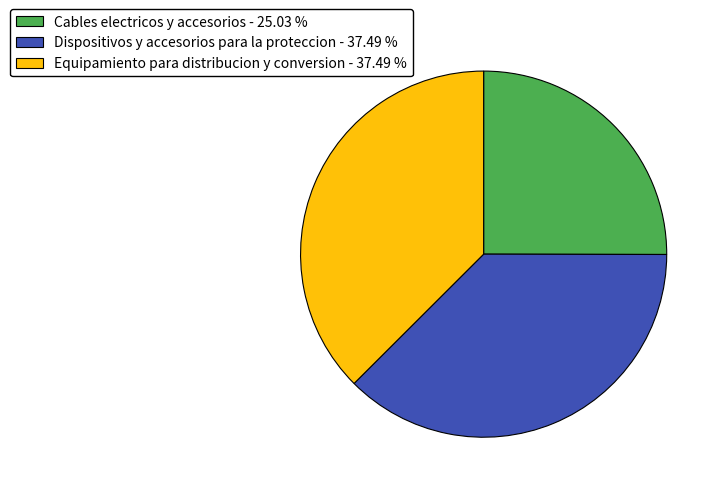

Combined, do Equipamiento para distribucion y conversion - 37.49 % and Dispositivos y accesorios para la proteccion - 37.49 % account for over 50%?

Yes